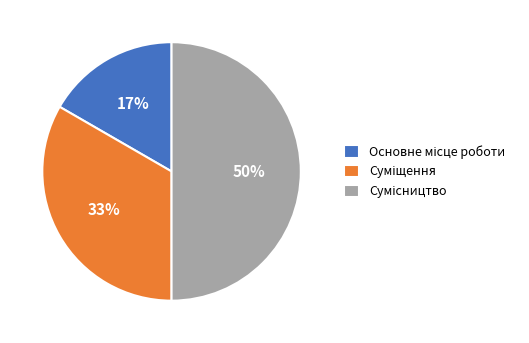

Count the number of slices in the pie.

3